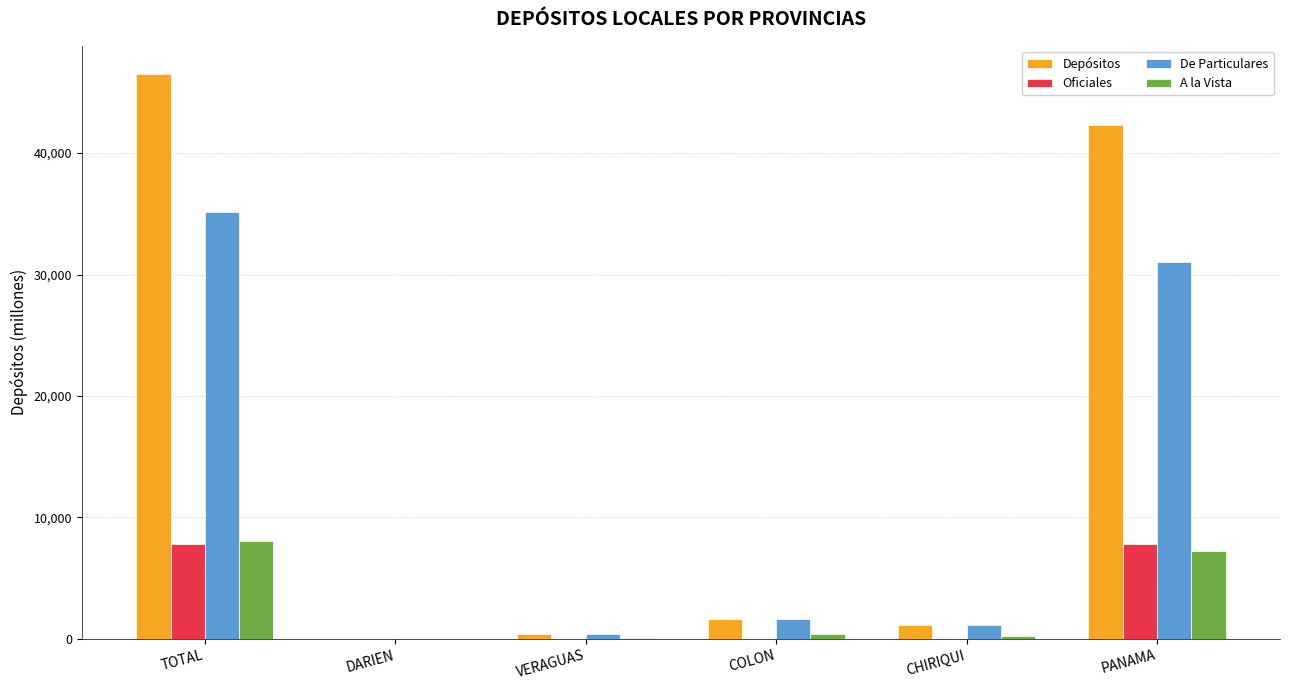

Which category has the highest value across all series?

TOTAL